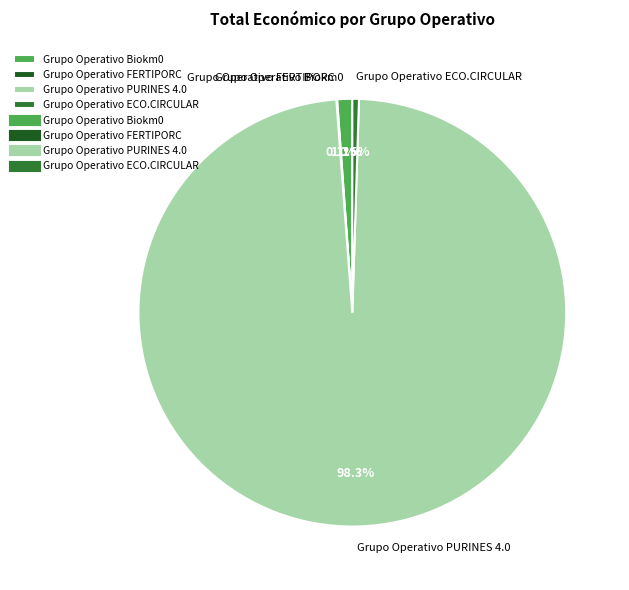

To the nearest percent, what is the difference between the largest and smallest slice percentages?

98%